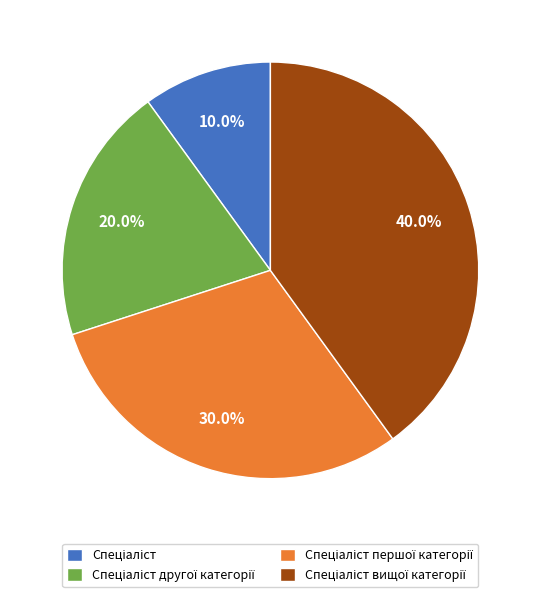

Does any single category account for the majority?

No